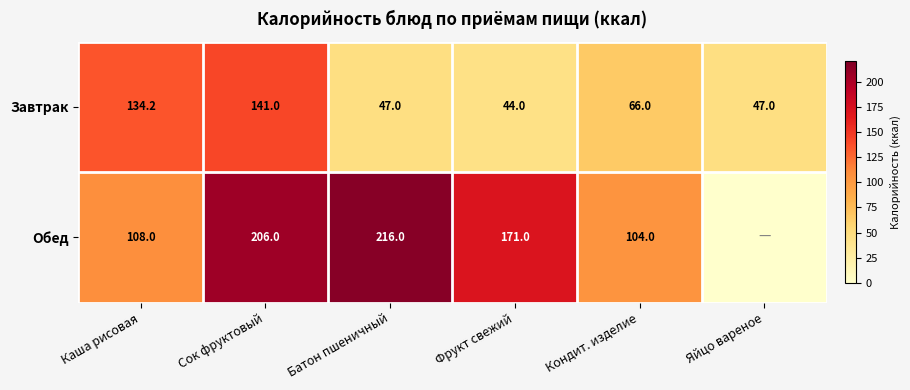

The value of Завтрак at Батон пшеничный is 47.0. True or false?

True